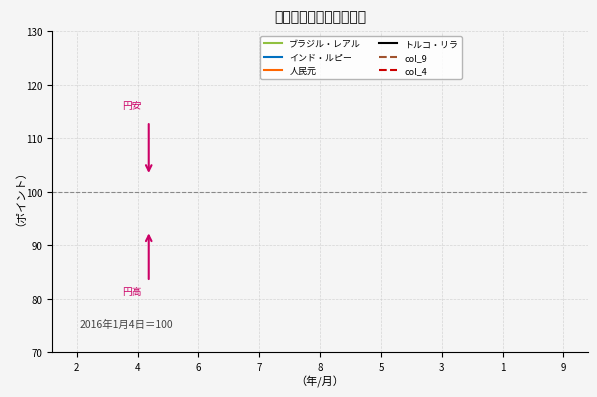

What are all the series names shown in the legend?

ブラジル・レアル, インド・ルピー, 人民元, トルコ・リラ, col_9, col_4